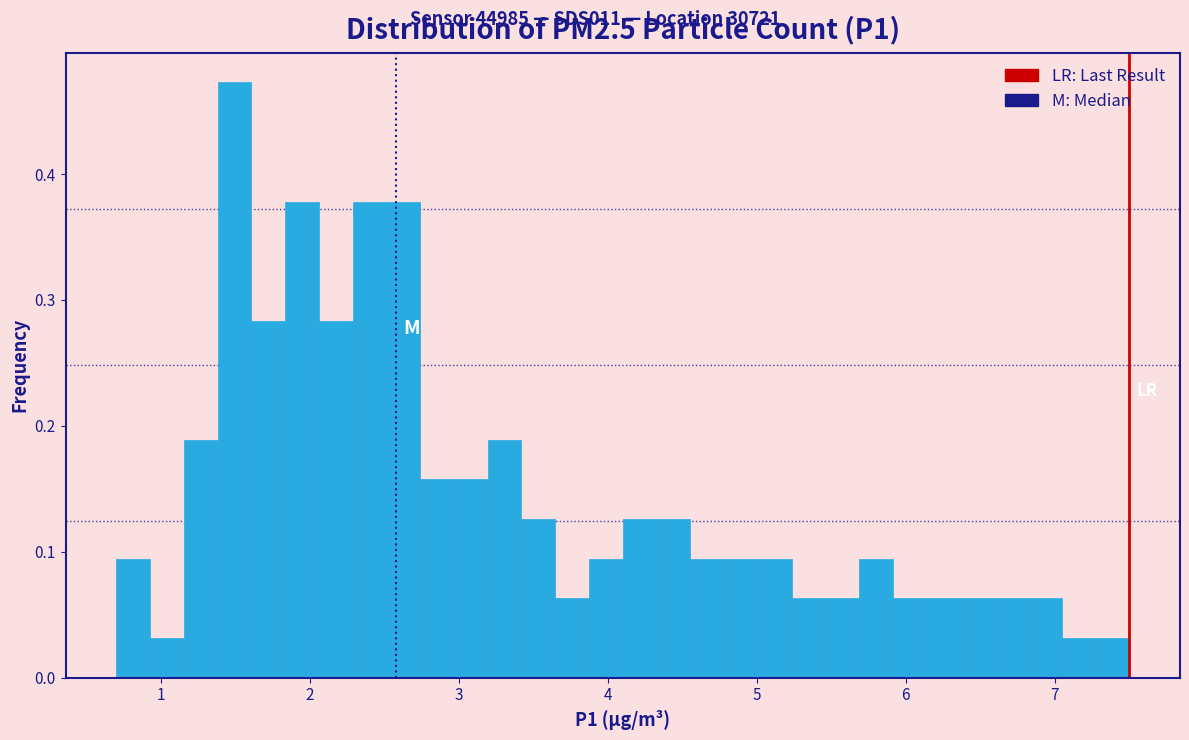

Read against the x-axis, roughly where is the centre of the tallest bar?

1.5